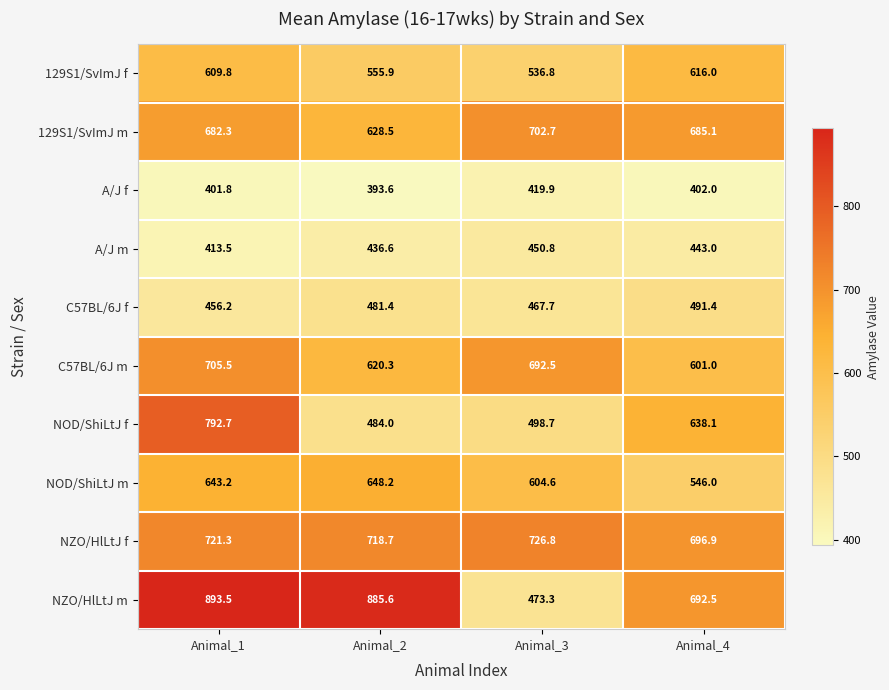

Which label corresponds to the smallest value in the chart?

Animal_2